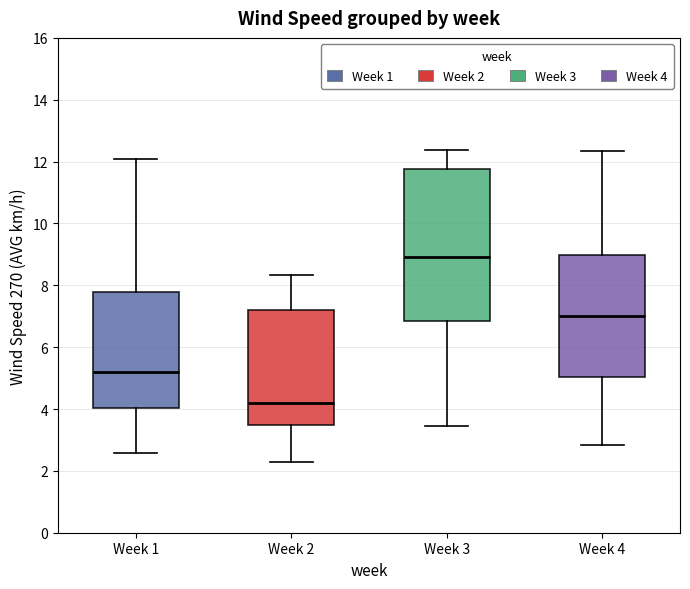

Reading left to right, transcribe this box plot: for each box, give where its median line is, the range the box spans, and where its two whiskers end, as read against the y-axis. The values are not printed on the chart, so give them approximately, as read against the axis.

Week 1: median 5.2, box 4.0 to 7.8, whiskers 2.6 to 12.0
Week 2: median 4.2, box 3.4 to 7.2, whiskers 2.2 to 8.4
Week 3: median 9.0, box 6.8 to 11.8, whiskers 3.4 to 12.4
Week 4: median 7.0, box 5.0 to 9.0, whiskers 2.8 to 12.4